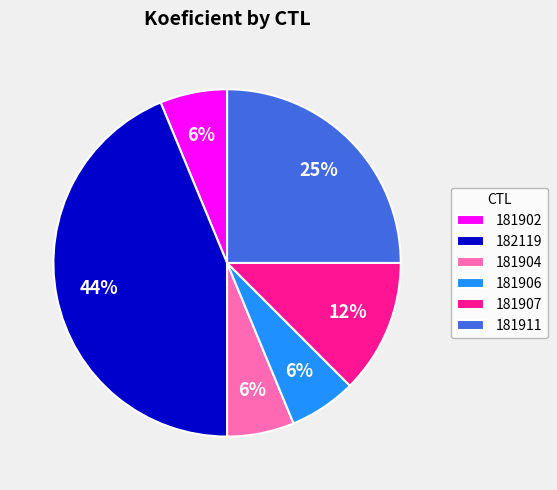

Is the sum of 181907 and 181911 greater than half?

No